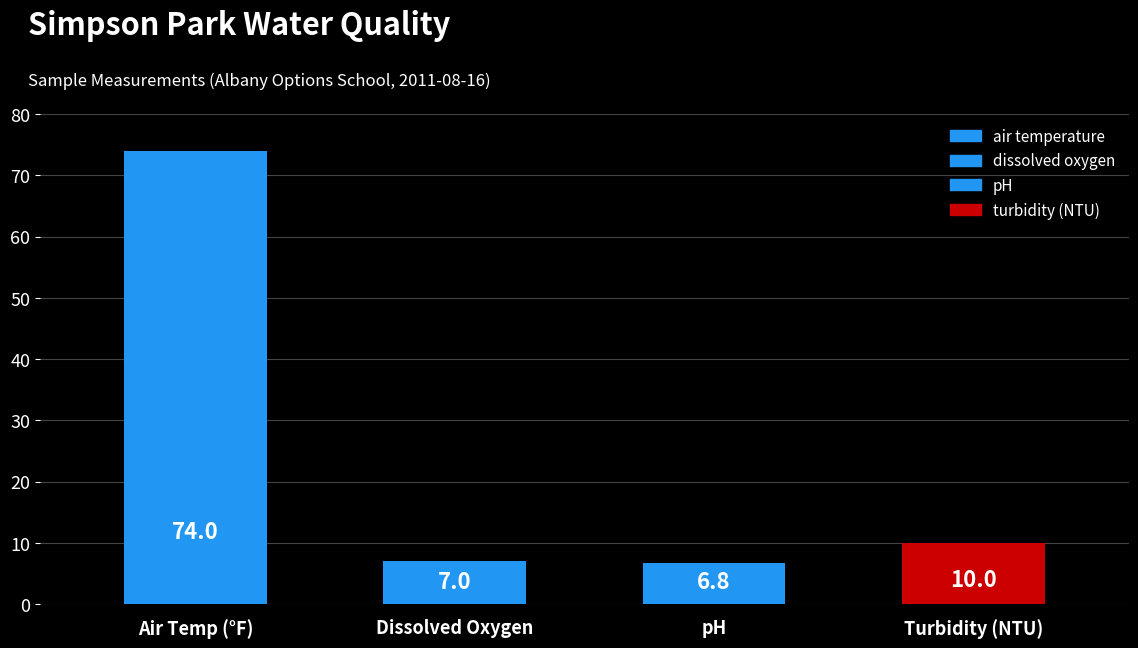

What are all the series names shown in the legend?

air temperature, dissolved oxygen, pH, turbidity (NTU)